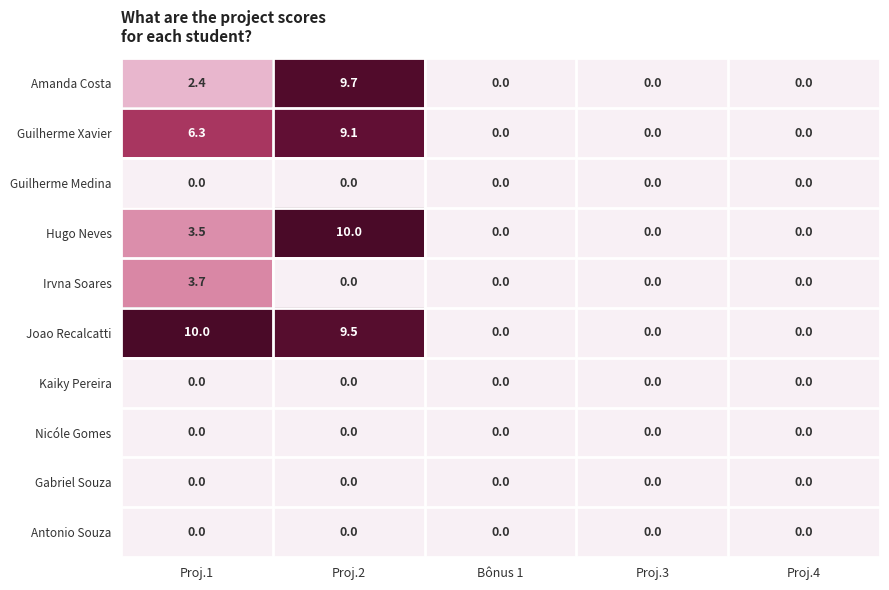

The Kaiky Pereira series shows 0.0 at Proj.2. True or false?

True